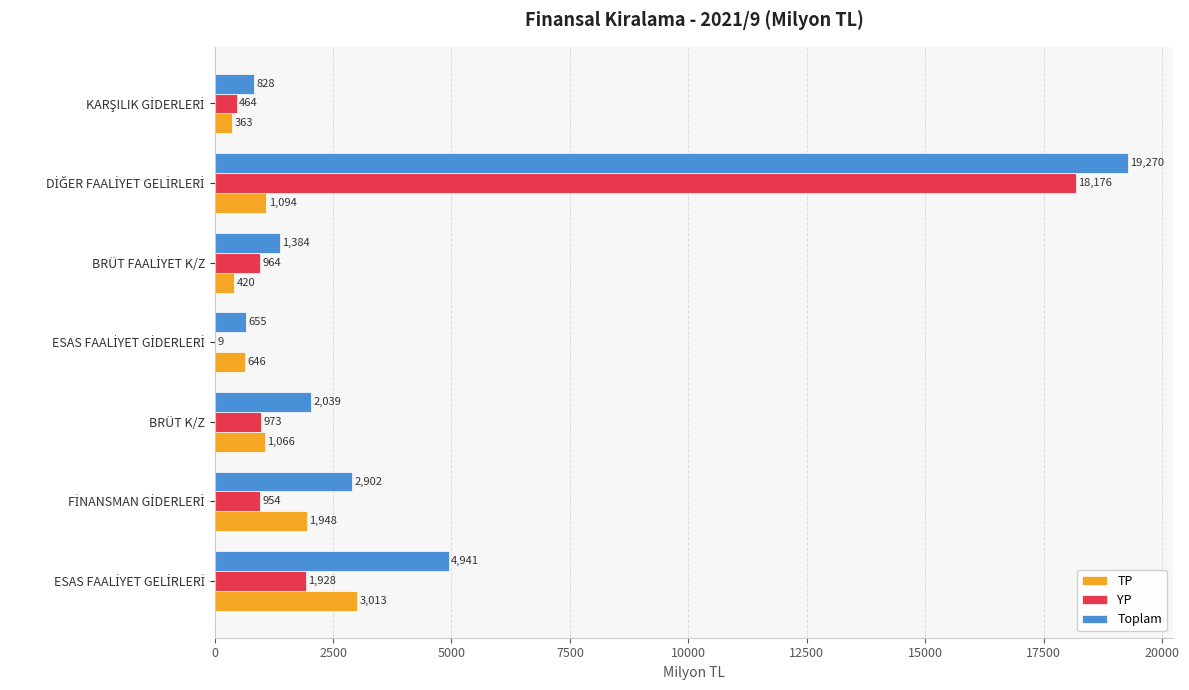

What is the maximum value for YP?

18176